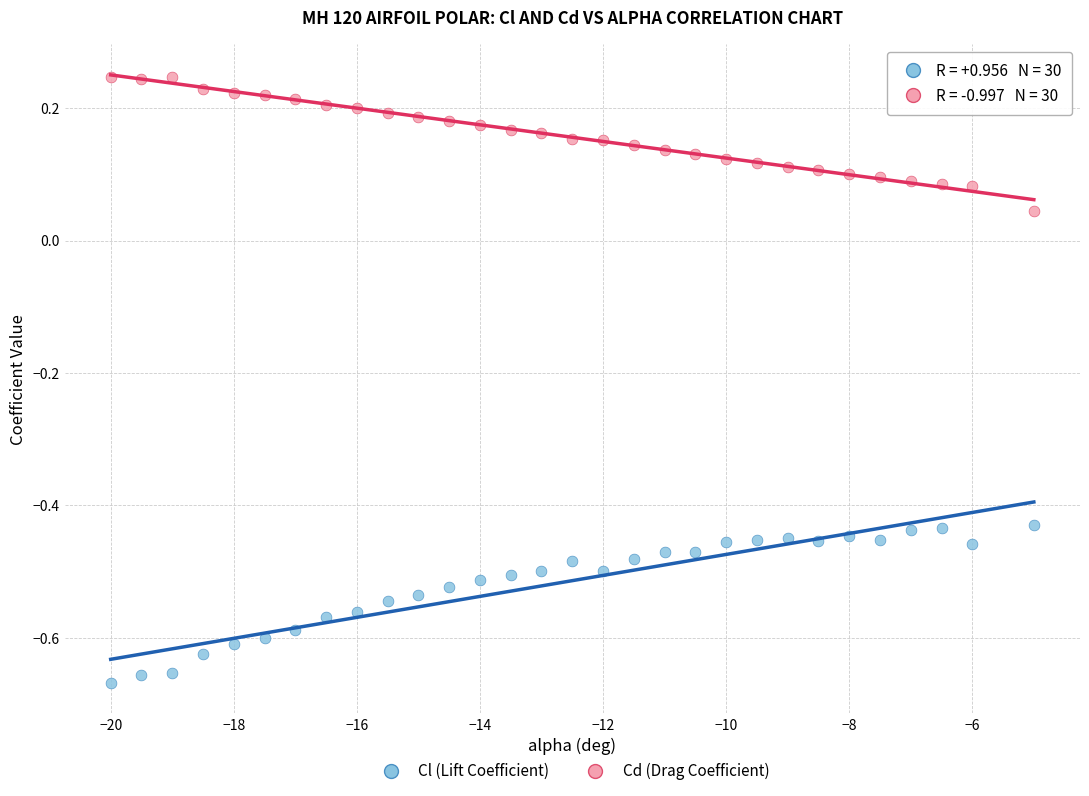

Which series contains the highest Y value?

Cd (Drag Coefficient)